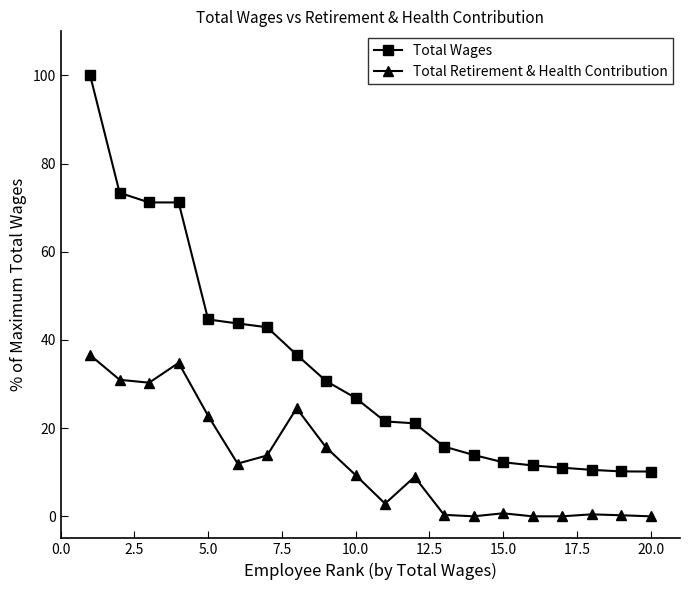

Count the number of data series in this chart.

2